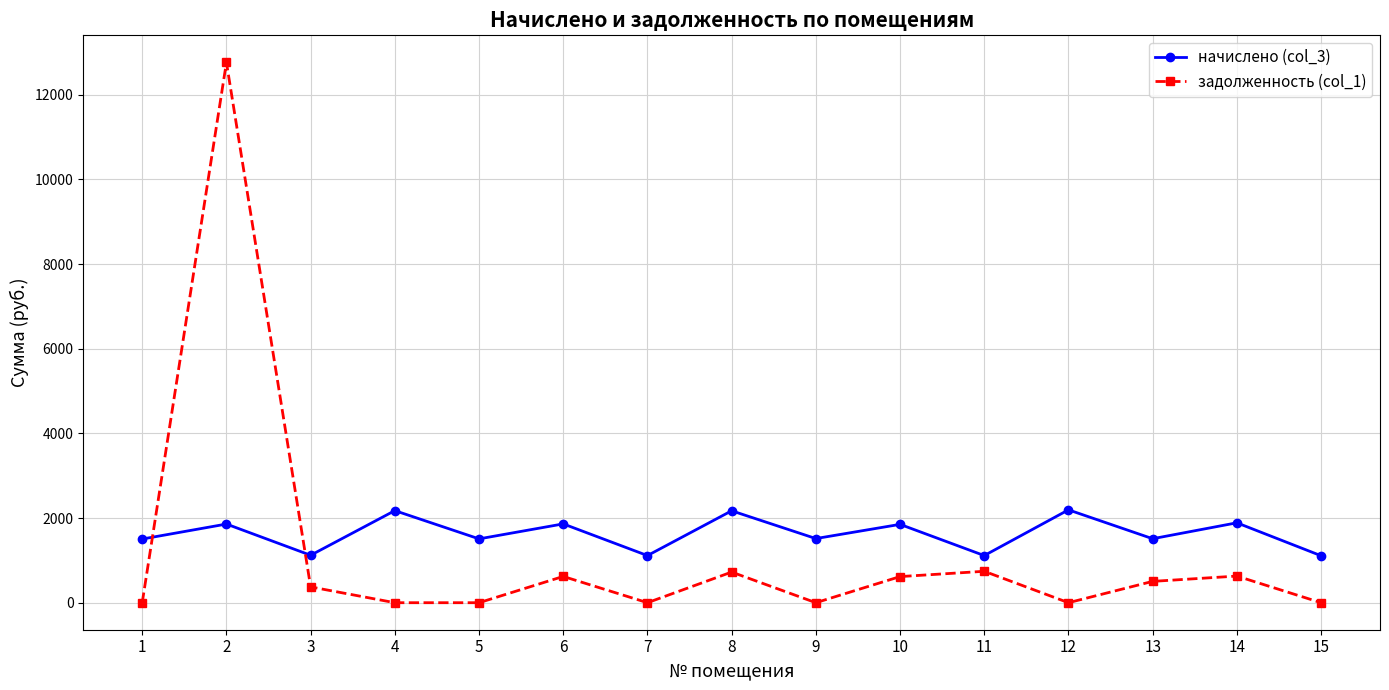

Between 5 and 15, which series saw the biggest shift?

начислено (col_3)